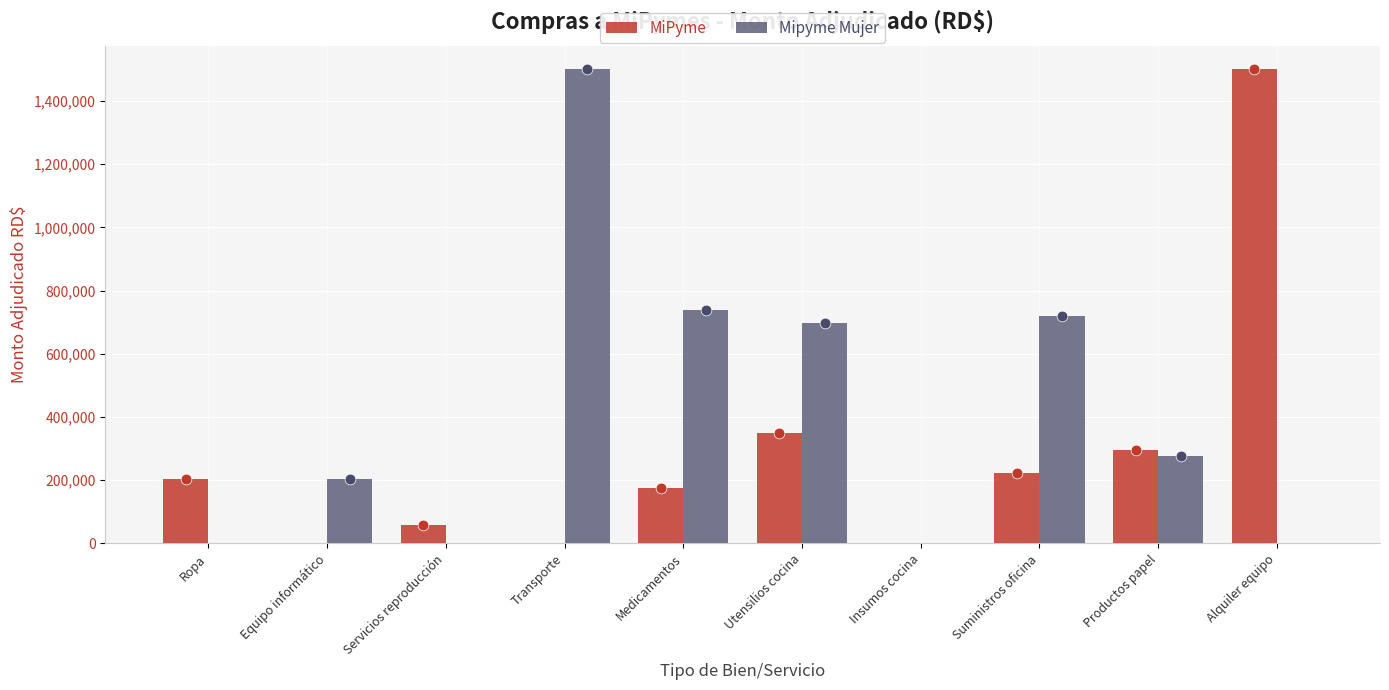

Which series has the largest total across all categories?

Mipyme Mujer